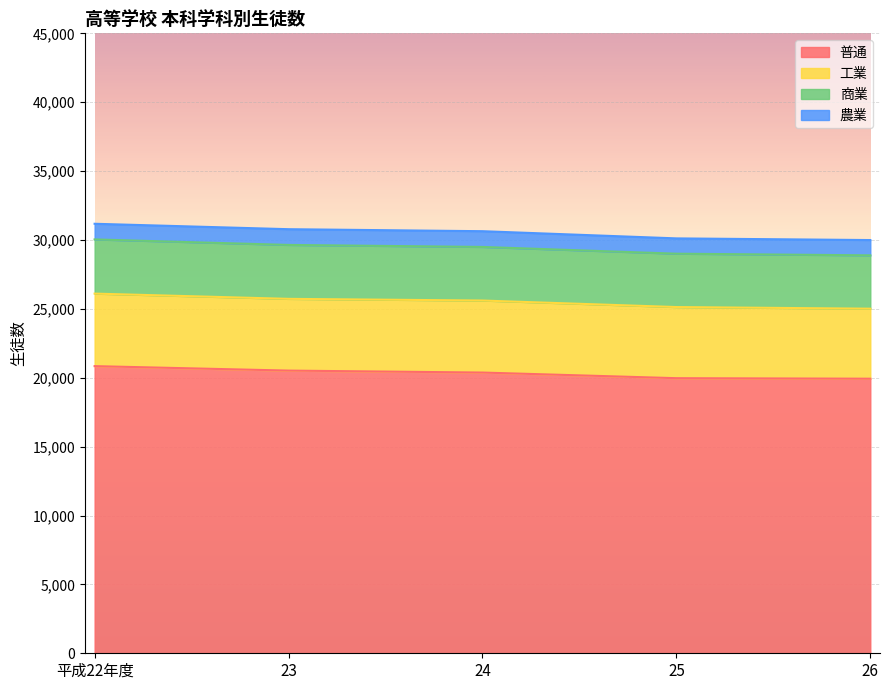

At which label is 商業 closest to 3902?

23